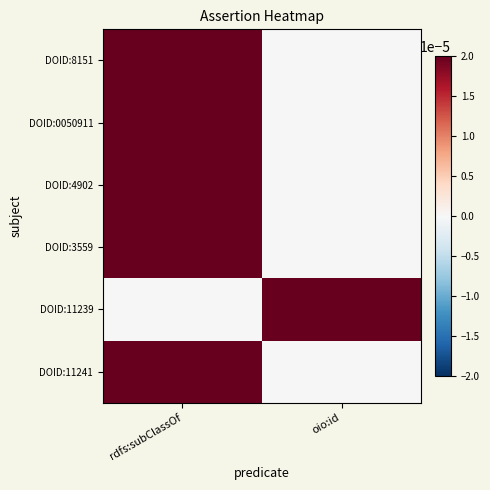

Count the number of categories in the chart.

2